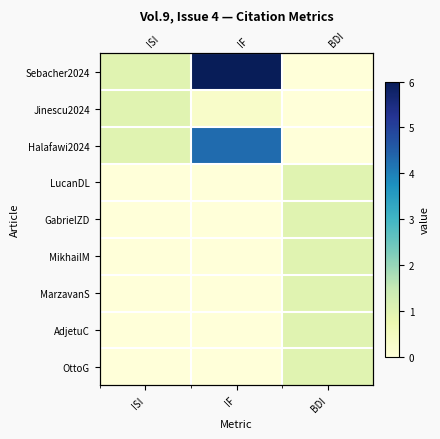

Which series has the widest spread of values?

Sebacher2024